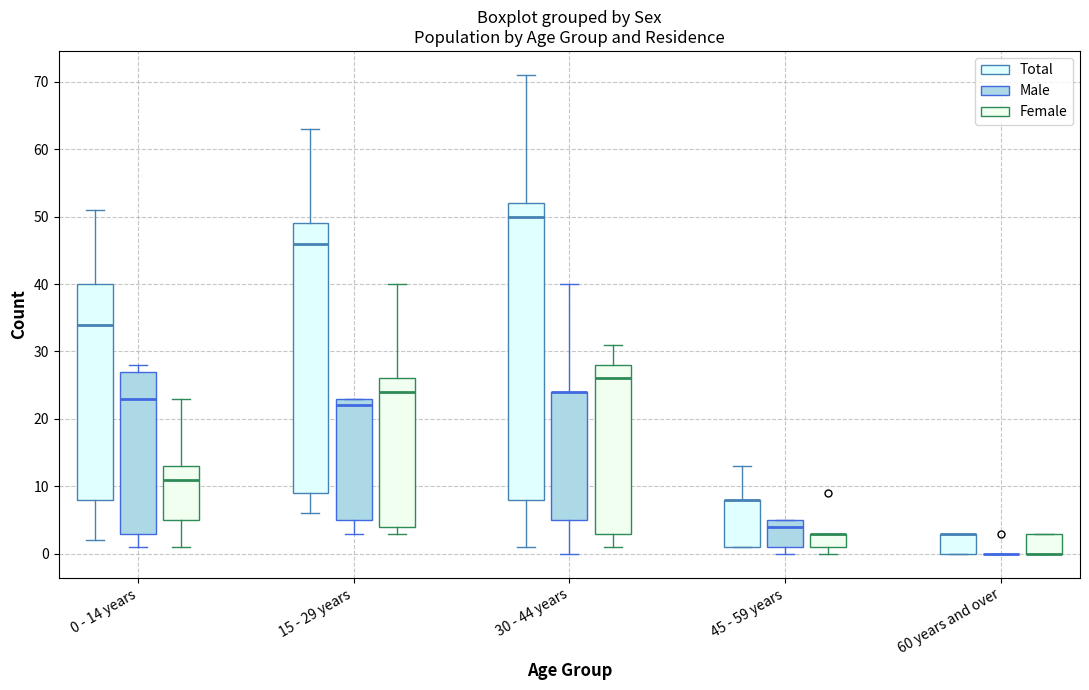

Where does the upper whisker of the box for 0 - 14 years (Total) end on the y-axis? The values are not printed on the chart, so give them approximately, as read against the axis.

51